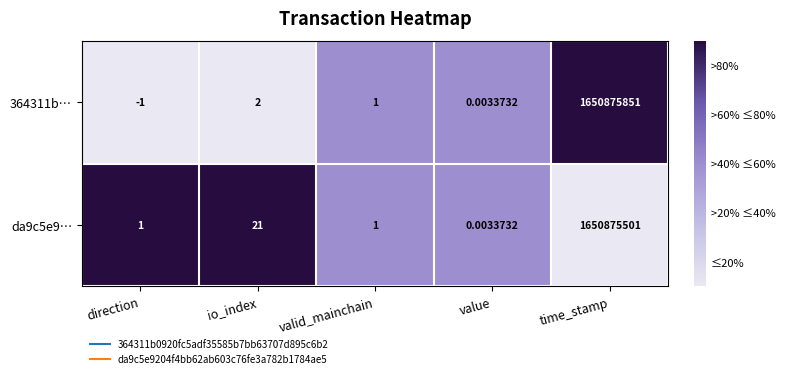

At which label does 364311b… reach its minimum?

direction